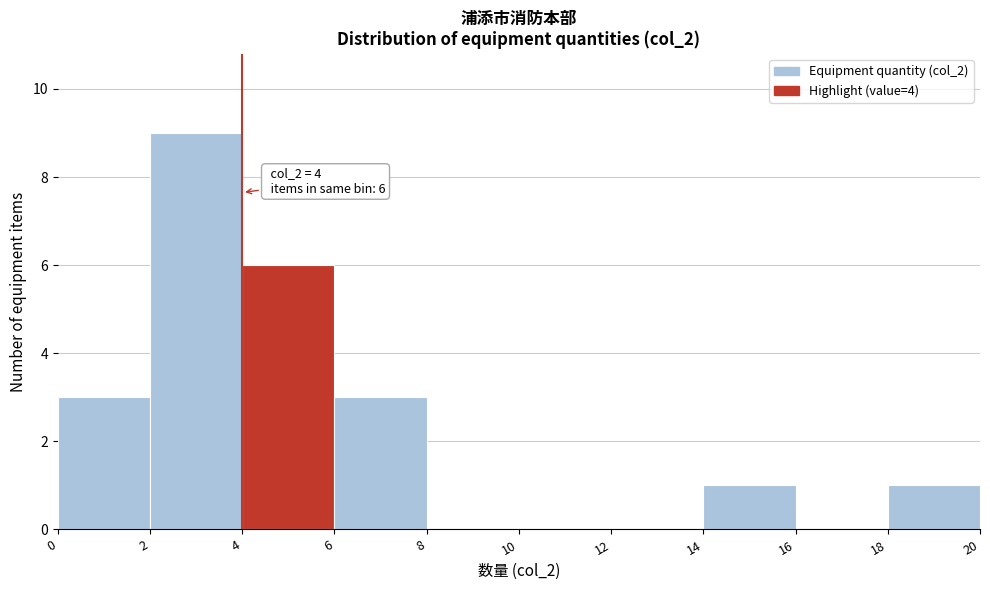

Which range on the x-axis has the tallest bar?

2 to 4